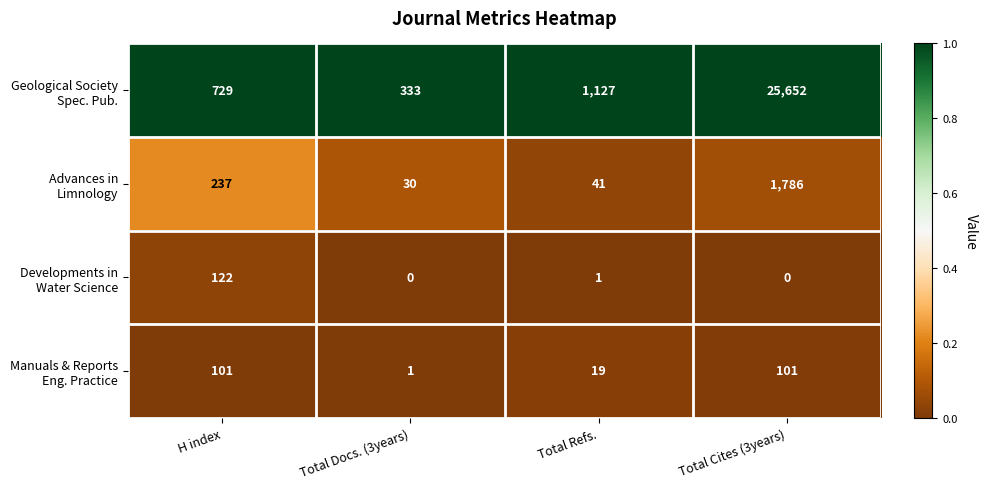

At which category does the chart reach its peak across all series?

Total Cites (3years)